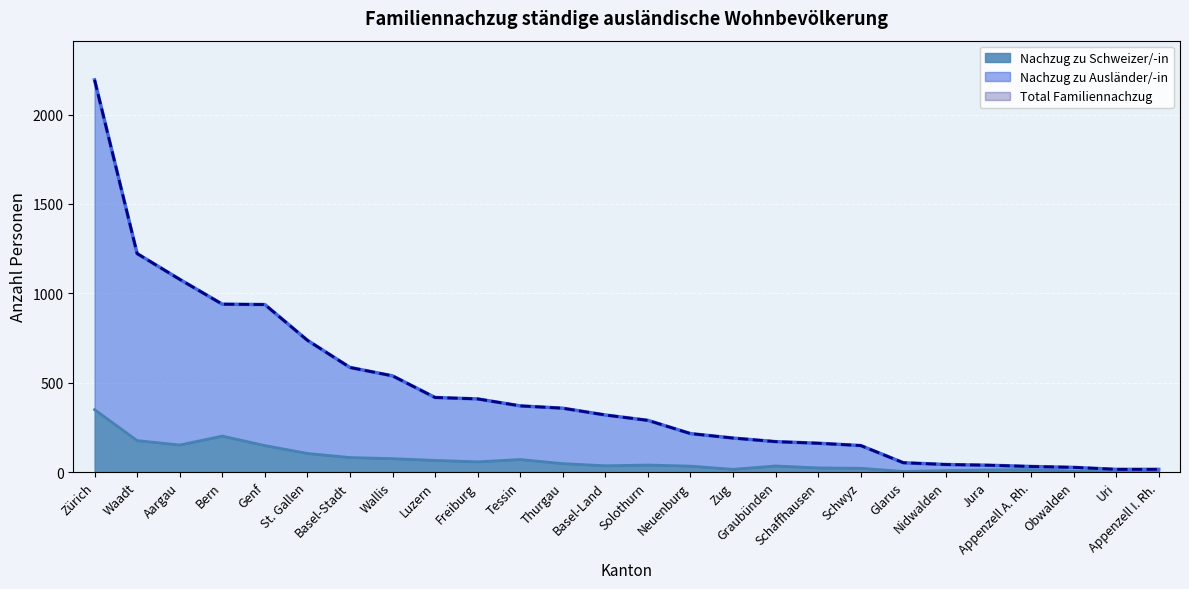

Is it true that Nachzug zu Ausländer/-in equals 495 at Luzern?

False